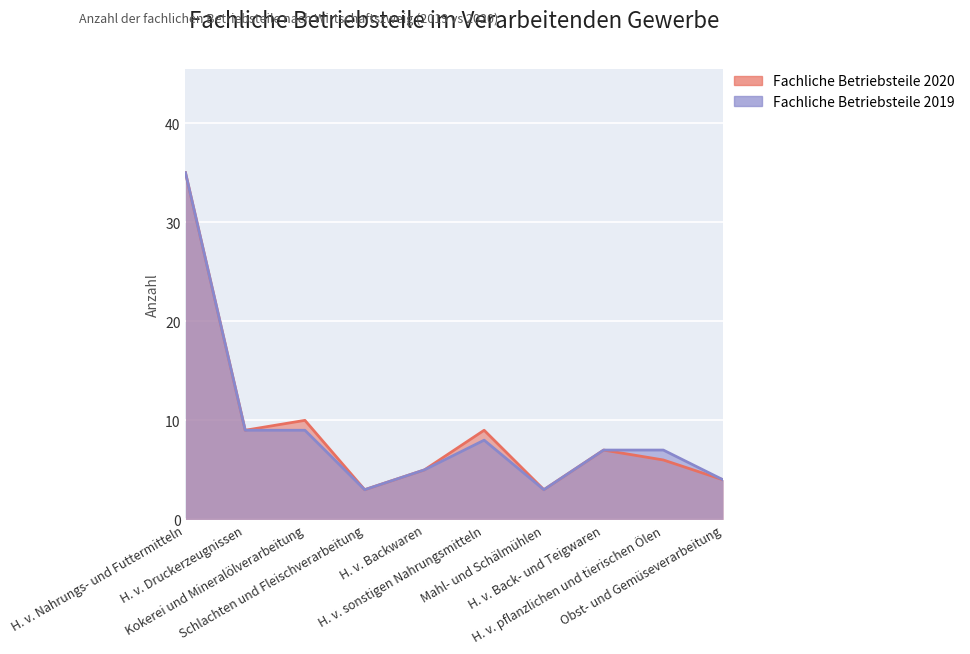

Reading left to right, list all the values displayed in this chart.

Fachliche Betriebsteile 2020: 35	9	10	3	5	9	3	7	6	4
Fachliche Betriebsteile 2019: 35	9	9	3	5	8	3	7	7	4